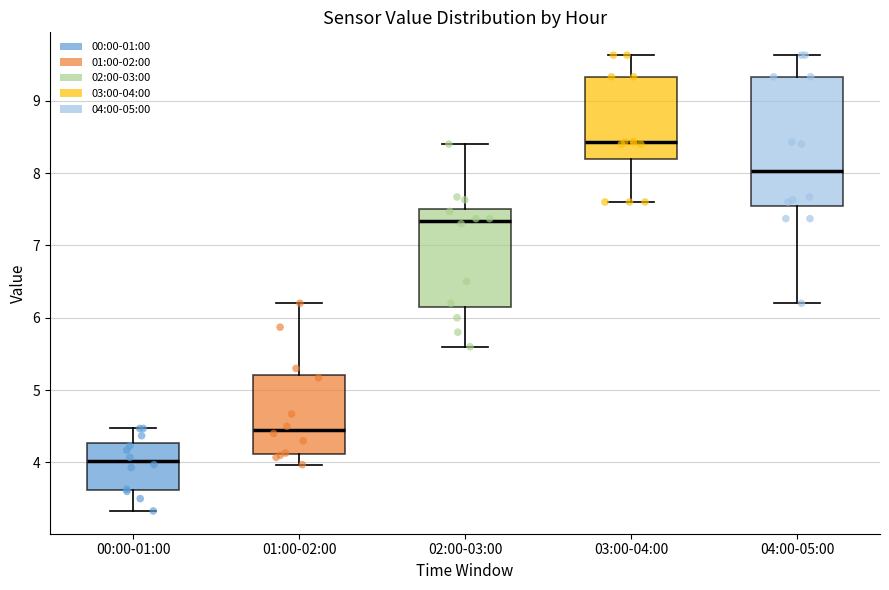

Reading left to right, read every box against the y-axis: the position of its median line, the range the box covers, and the ends of its whiskers. The values are not printed on the chart, so give them approximately, as read against the axis.

00:00-01:00: median 4.0, box 3.6 to 4.3, whiskers 3.3 to 4.5
01:00-02:00: median 4.5, box 4.1 to 5.2, whiskers 4.0 to 6.2
02:00-03:00: median 7.3, box 6.2 to 7.5, whiskers 5.6 to 8.4
03:00-04:00: median 8.4, box 8.2 to 9.3, whiskers 7.6 to 9.6
04:00-05:00: median 8.0, box 7.5 to 9.3, whiskers 6.2 to 9.6